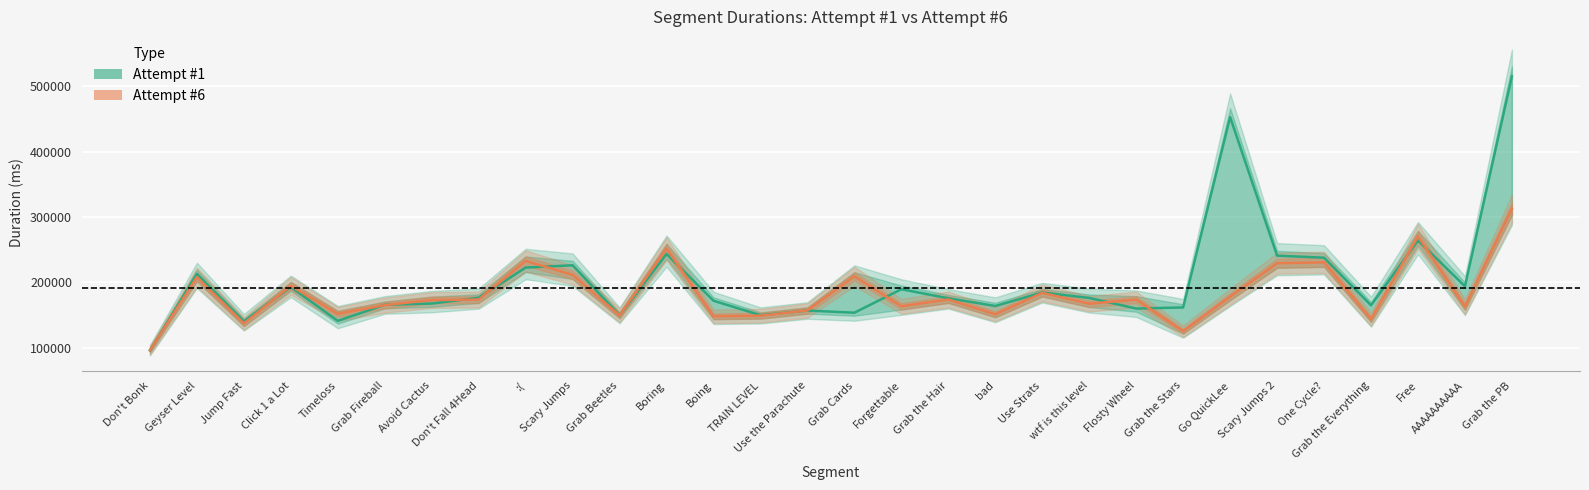

How many interior local valleys does the Attempt #6 series have?

10